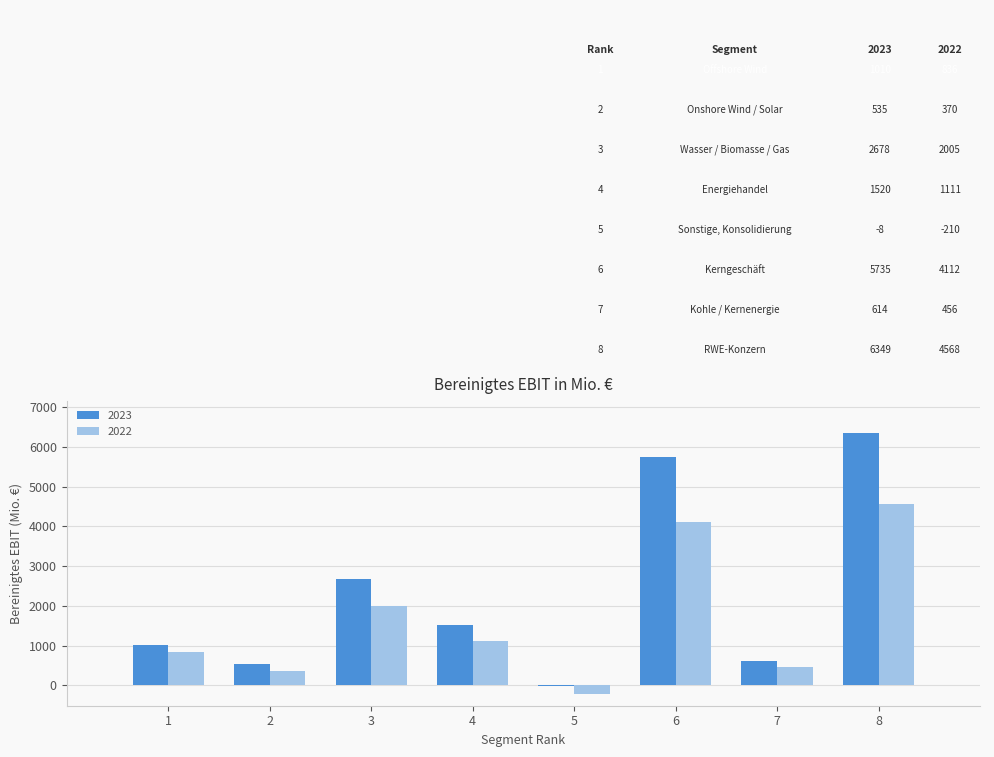

The value of 2022 at 3 is 2005. True or false?

True